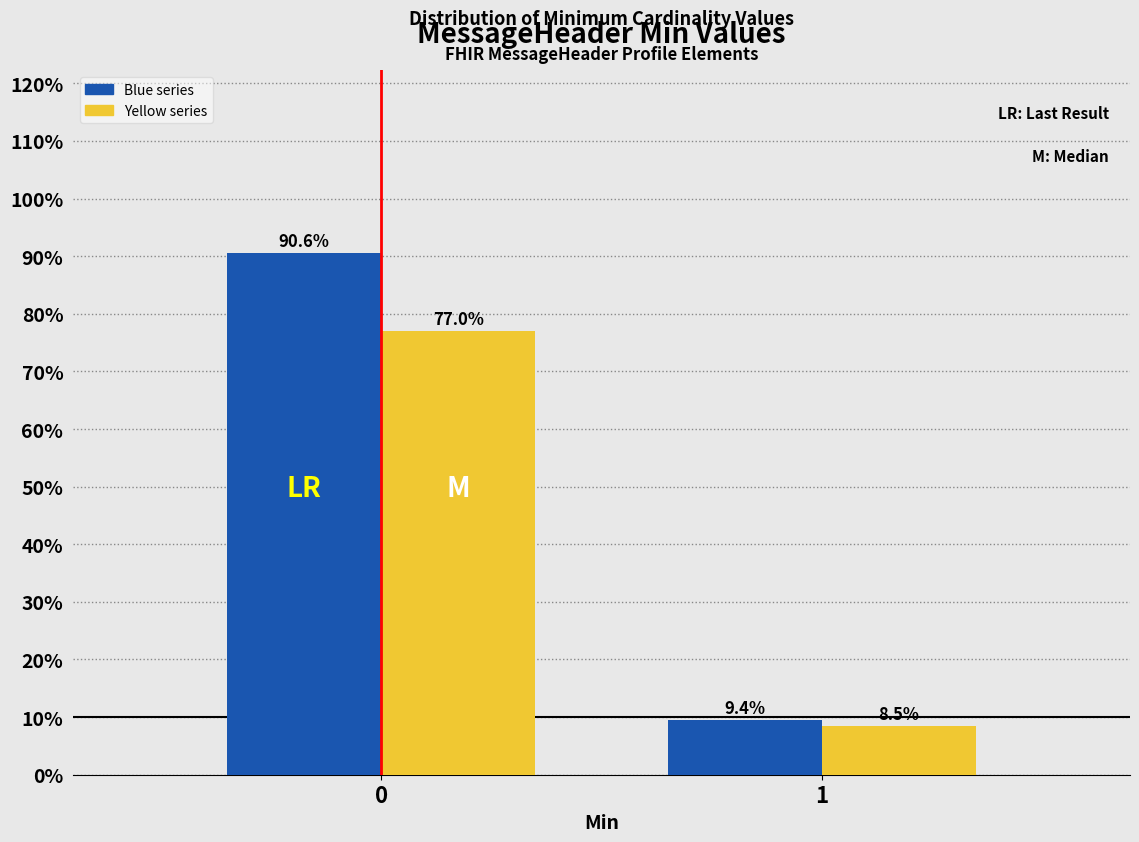

What is the minimum value shown in the chart?

8.5